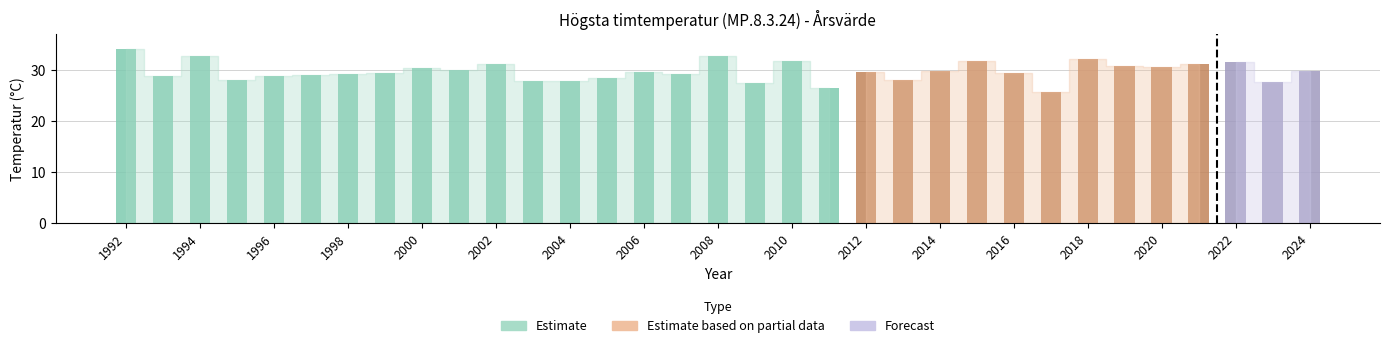

What is the maximum value shown in the chart?

34.0